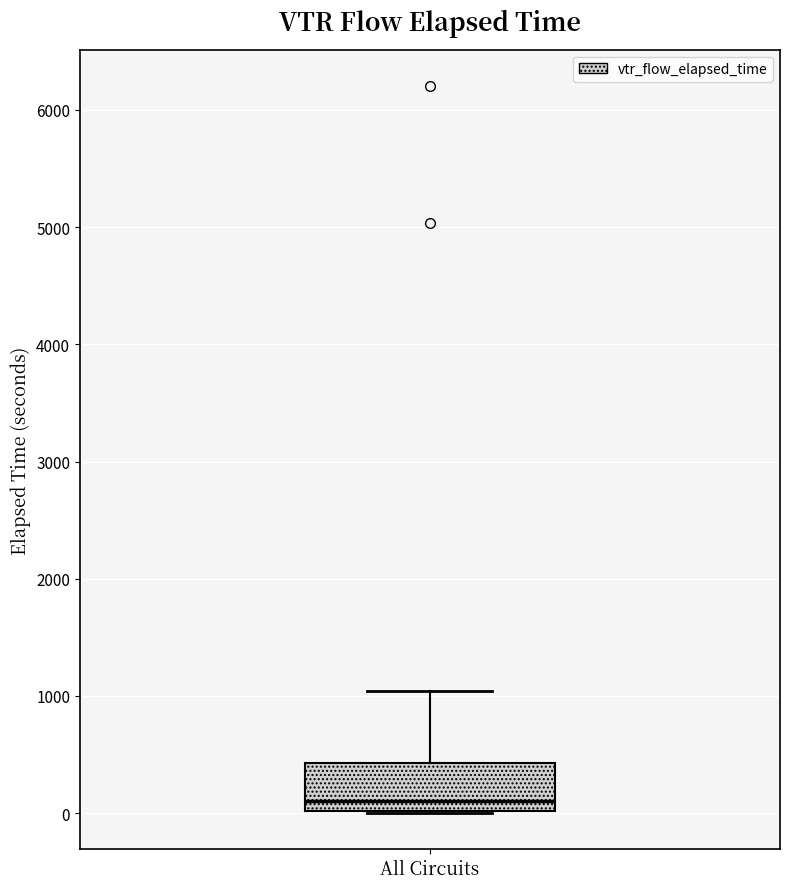

Transcribe this box plot: give where the median line is, the range the box spans, and where the two whiskers end, as read against the y-axis. The values are not printed on the chart, so give them approximately, as read against the axis.

median 100, box 0 to 400, whiskers 0 to 1000